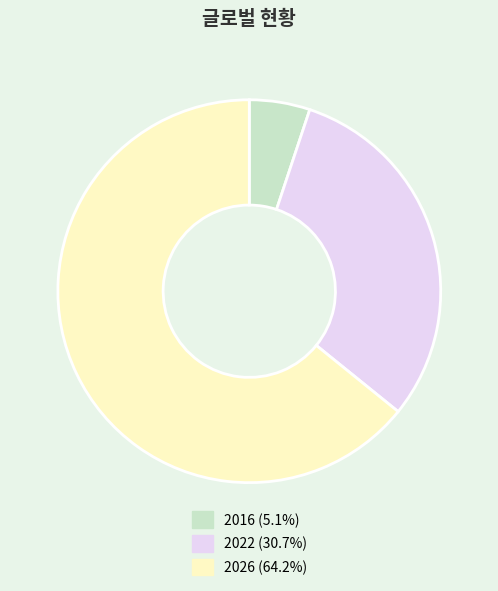

Combined, do 2026 and 2016 account for over 50%?

Yes